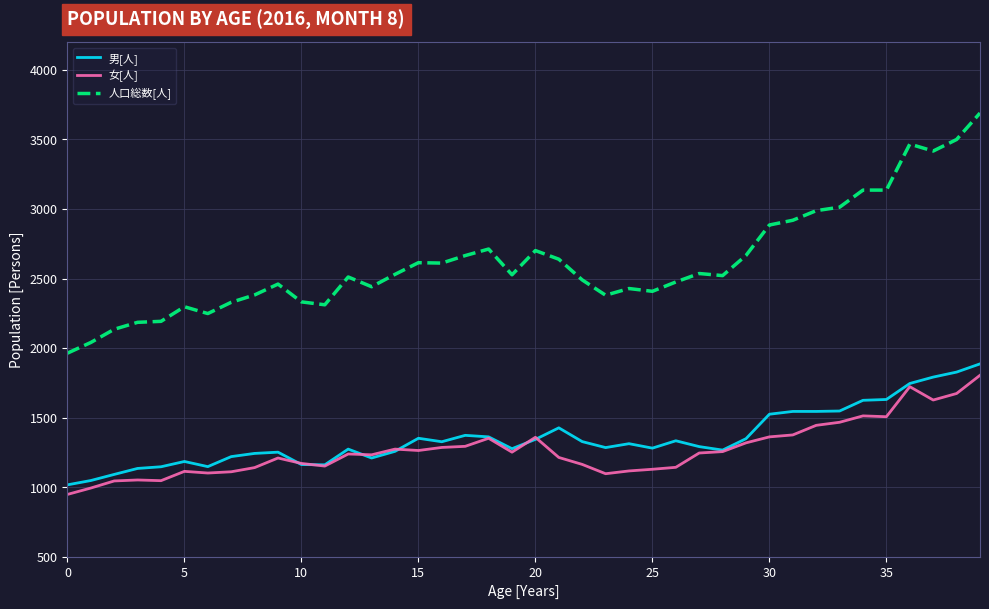

What is the highest value of the 男[人] series?

1886